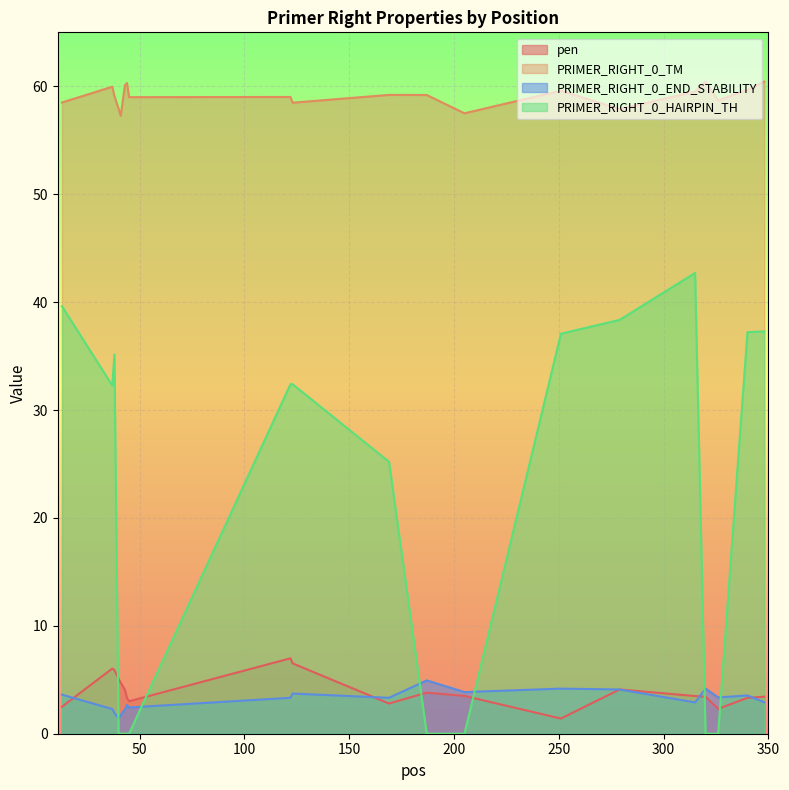

What is the difference between the PRIMER_RIGHT_0_HAIRPIN_TH values at 348 and 251?

0.2